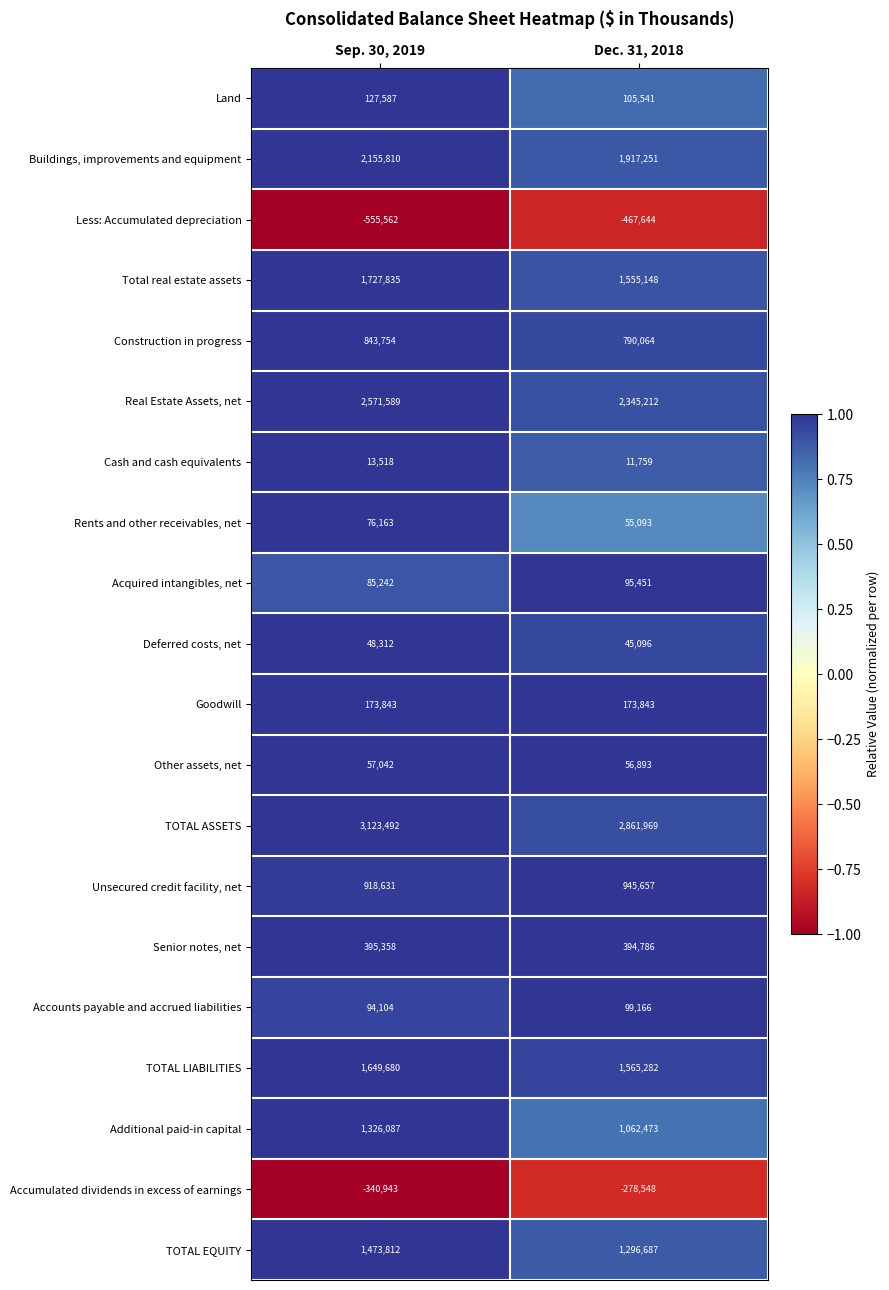

Which category has the highest value in the TOTAL EQUITY series?

Sep. 30, 2019